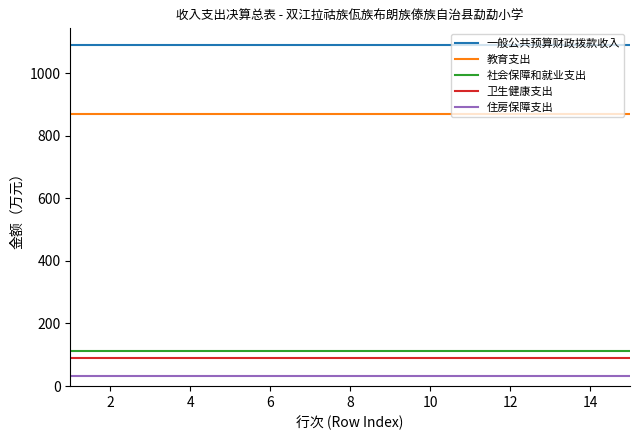

Count the number of categories in the chart.

15